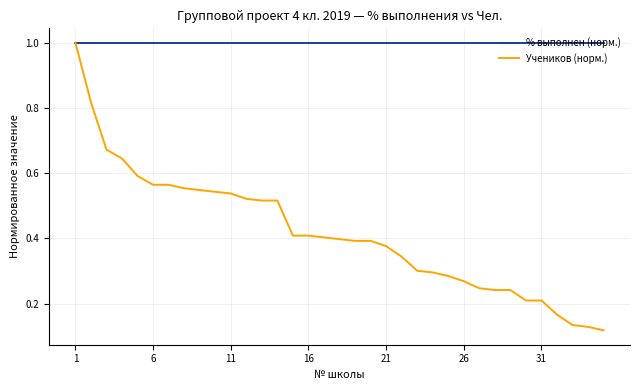

What is the maximum value shown in the chart?

1.0